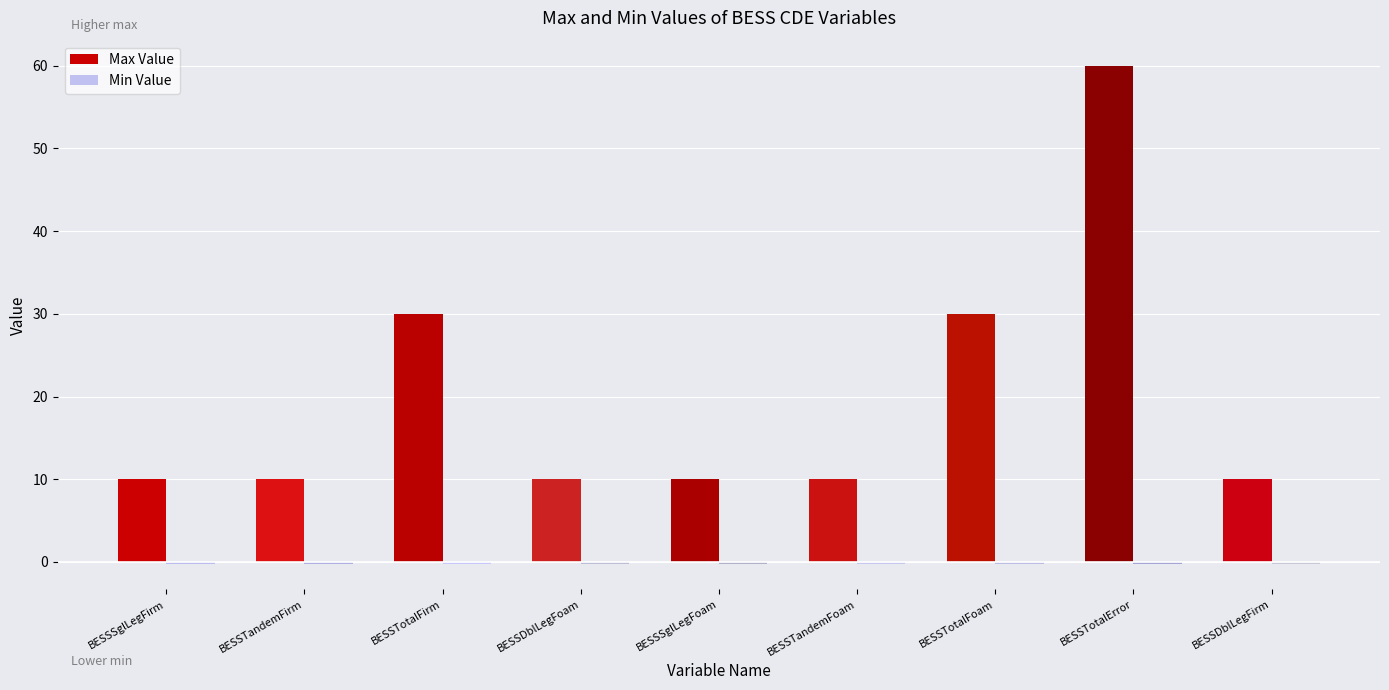

Where is Max Value nearest to the value 35?

30